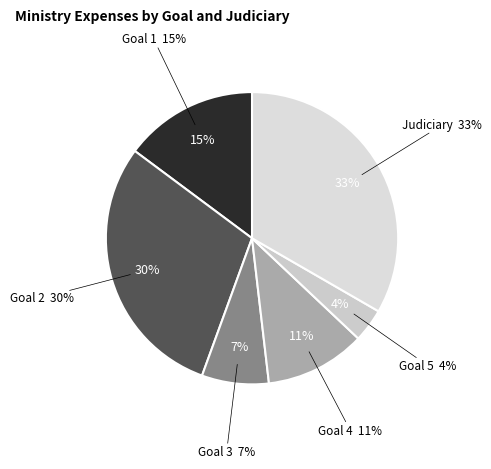

Do 1 and 2 together represent more than half of the pie?

No